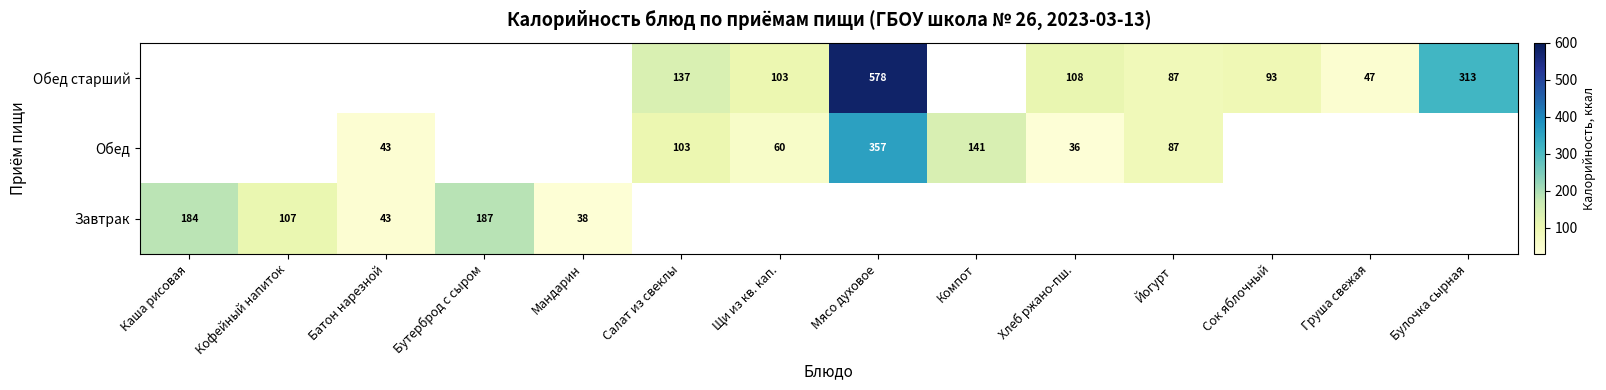

The Завтрак series shows 38 at Мандарин. True or false?

True